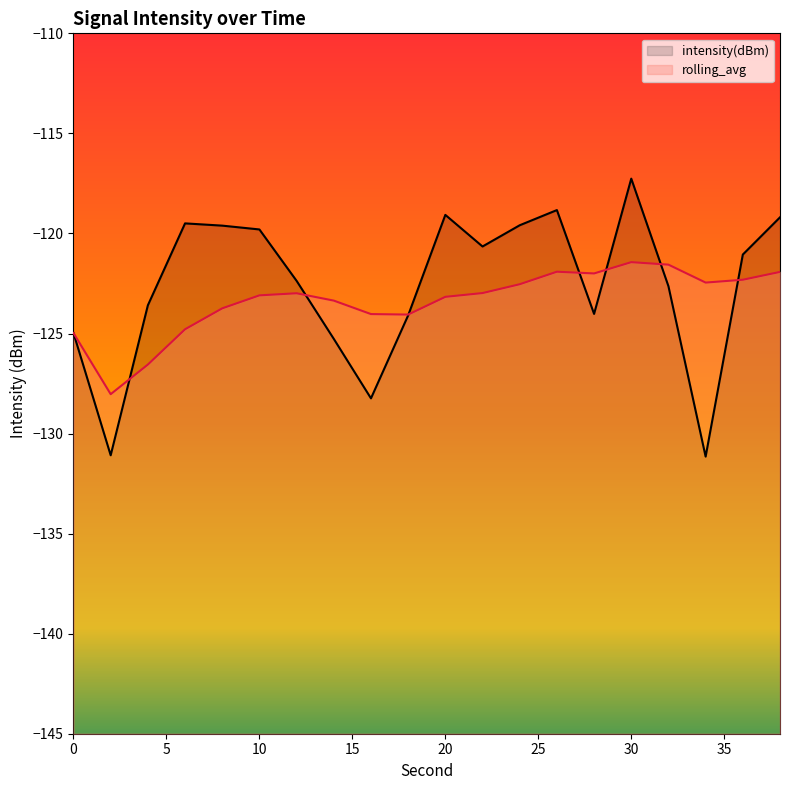

True or false: rolling_avg has more than 1 interior local peaks.

True